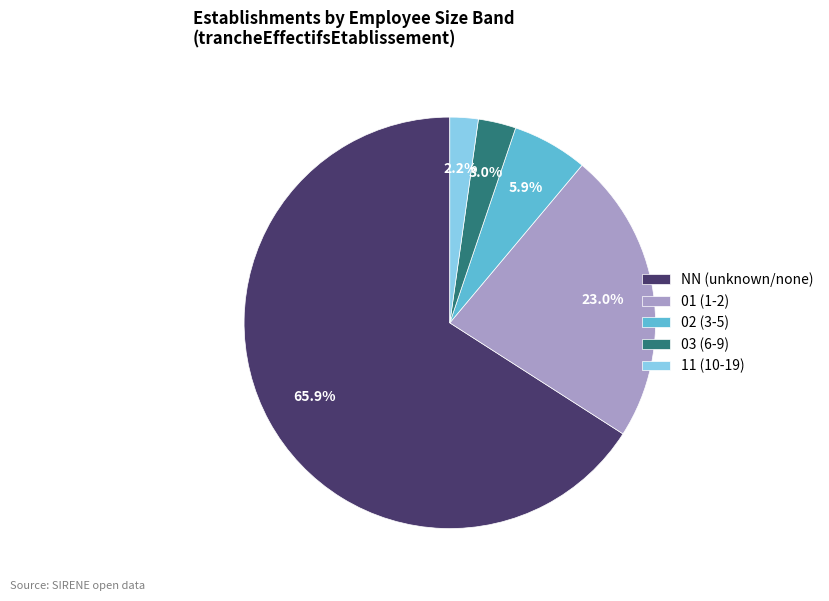

Rank the categories by value from lowest to highest.

11, 03, 02, 01, NN